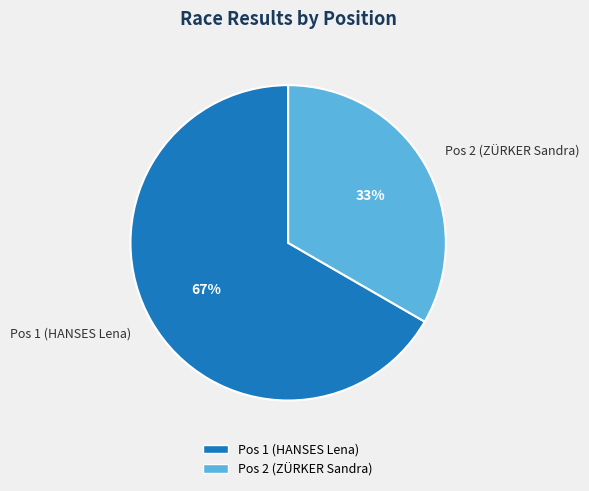

To the nearest percent, what is the combined percentage of Pos 2 (ZÜRKER Sandra) and Pos 1 (HANSES Lena)?

100%